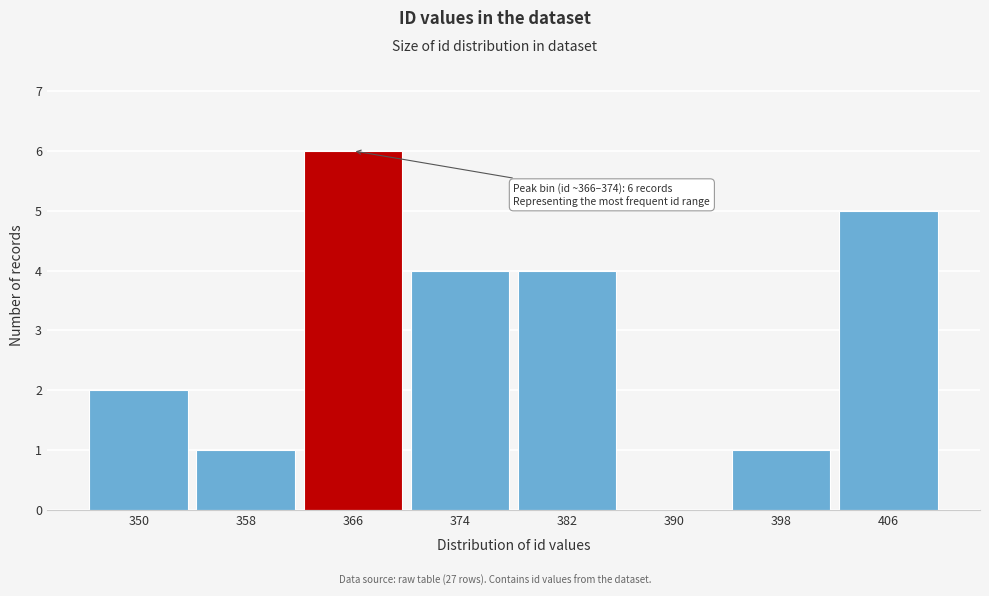

Reading left to right, transcribe all the data shown in this chart.

350=2	358=1	366=6	374=4	382=4	390=0	398=1	406=5